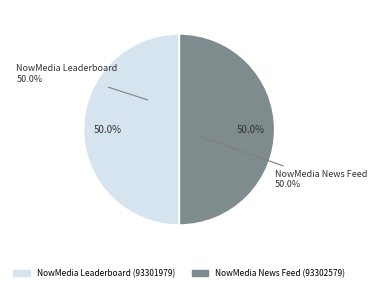

Rank the categories by value from highest to lowest.

NowMedia News Feed (93302579), NowMedia Leaderboard (93301979)